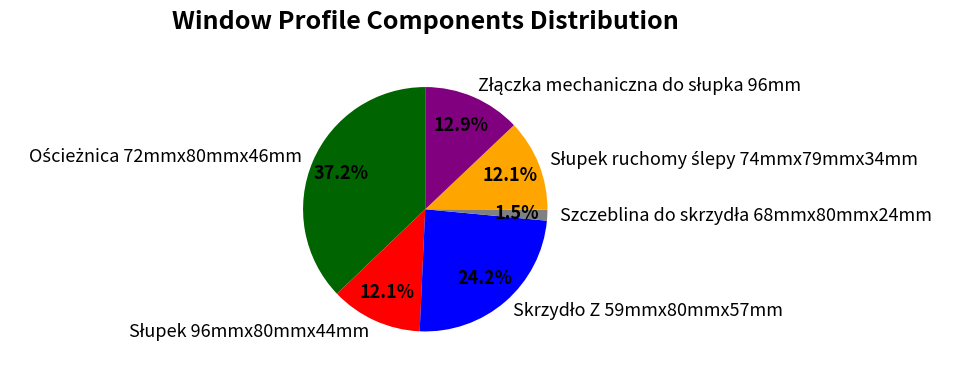

Is there a majority slice in this chart?

No